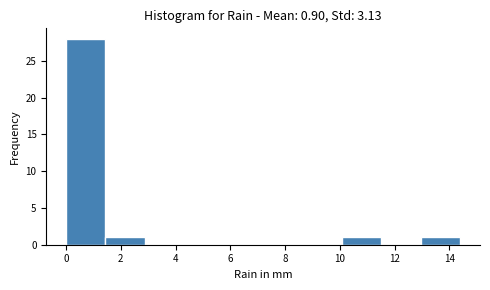

Reading left to right, list every bar in this chart as the range it spans on the x-axis followed by its height. Neither the bar edges nor the heights are printed on the chart, so give them approximately, as read against the axes.

0.00 to 1.44: 28
1.44 to 2.88: 1
2.88 to 4.32: 0
4.32 to 5.76: 0
5.76 to 7.20: 0
7.20 to 8.64: 0
8.64 to 10.08: 0
10.08 to 11.52: 1
11.52 to 12.96: 0
12.96 to 14.40: 1